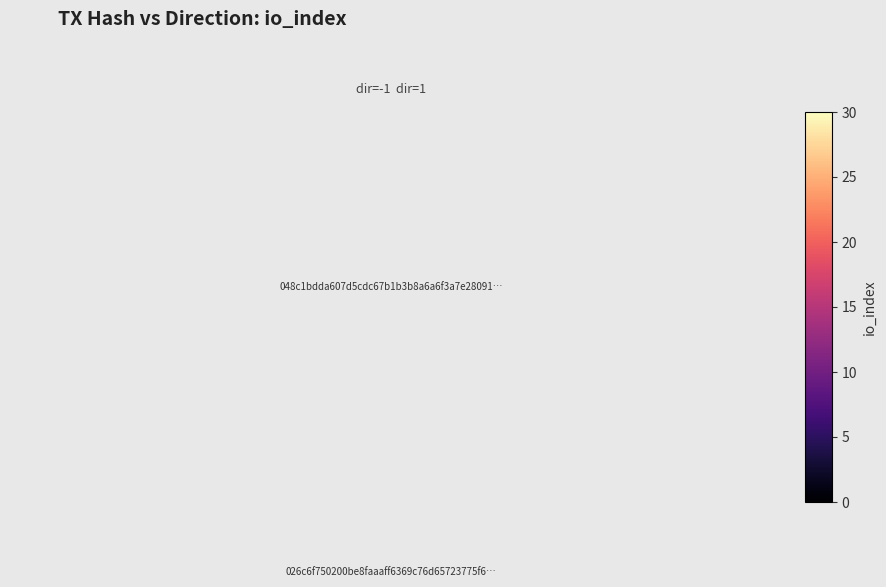

Which category has the highest value across all series?

1